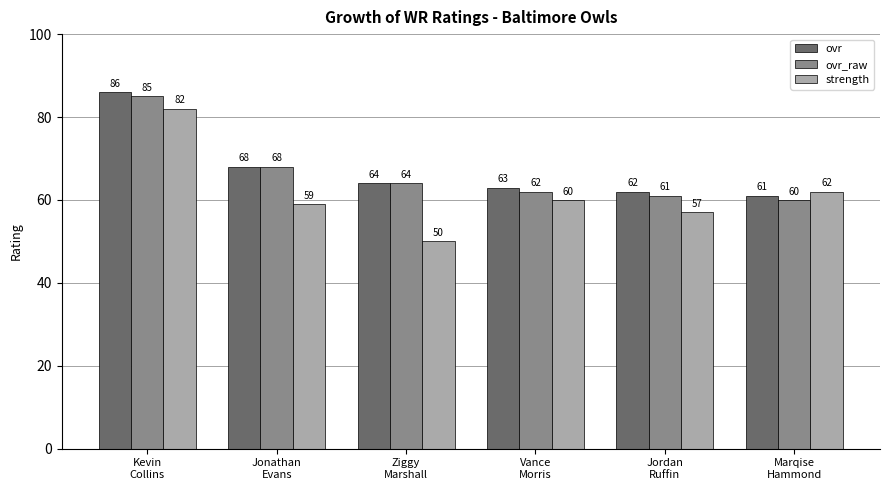

At which category is the sum across all series the highest?

Kevin
Collins